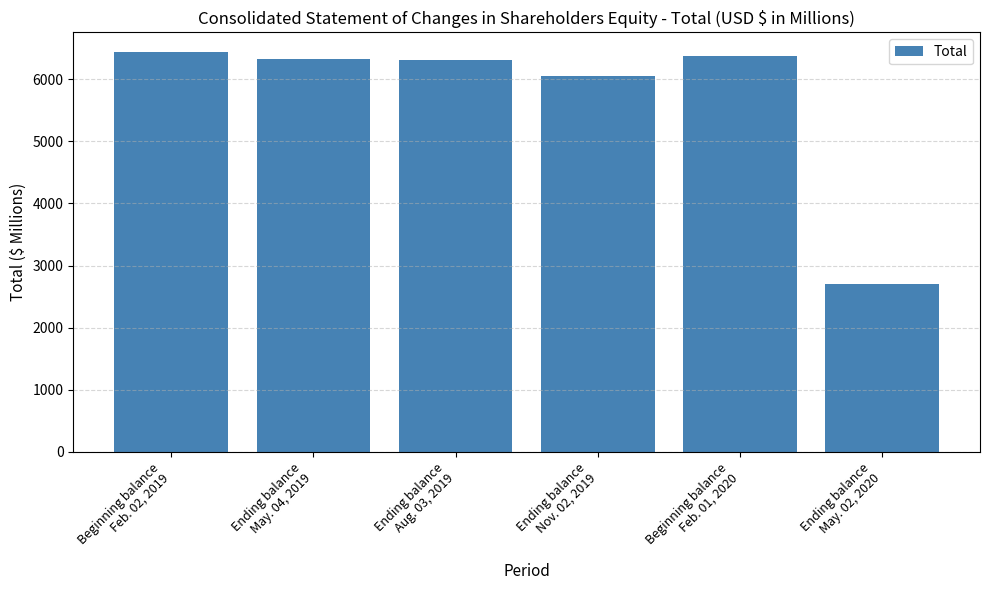

What is the change in value from Beginning balance
Feb. 02, 2019 to Ending balance
May. 02, 2020?

-3739